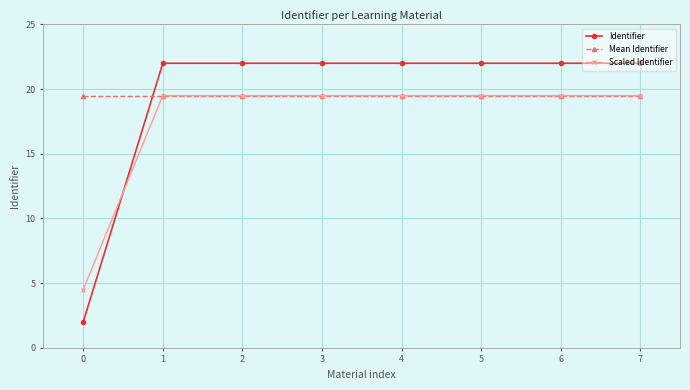

Which series has the largest range (max minus min)?

Identifier